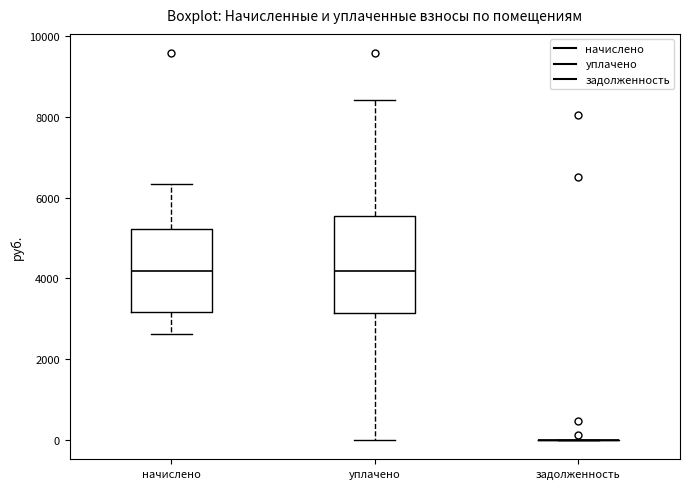

Reading left to right, transcribe this box plot: for each box, give where its median line is, the range the box spans, and where its two whiskers end, as read against the y-axis. The values are not printed on the chart, so give them approximately, as read against the axis.

начислено: median 4200, box 3200 to 5200, whiskers 2600 to 6400
уплачено: median 4200, box 3200 to 5600, whiskers 0 to 8400
задолженность: box collapsed to a line at 0, whiskers 0 to 0